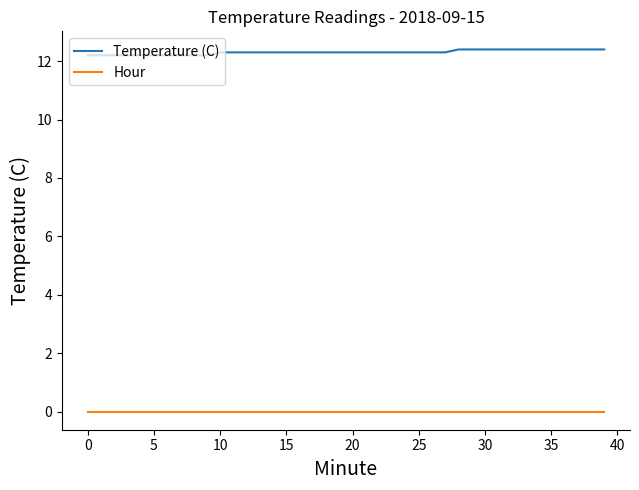

What is the greatest value displayed?

12.4